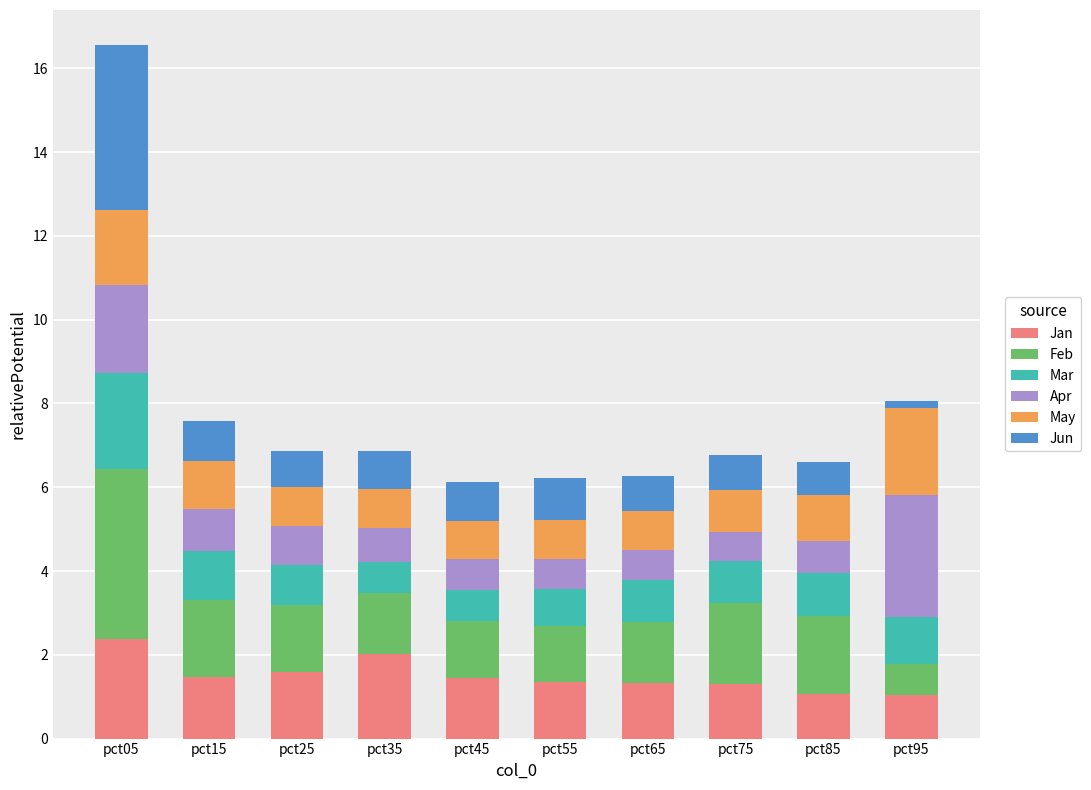

What is the lowest value of the Jan series?

1.0